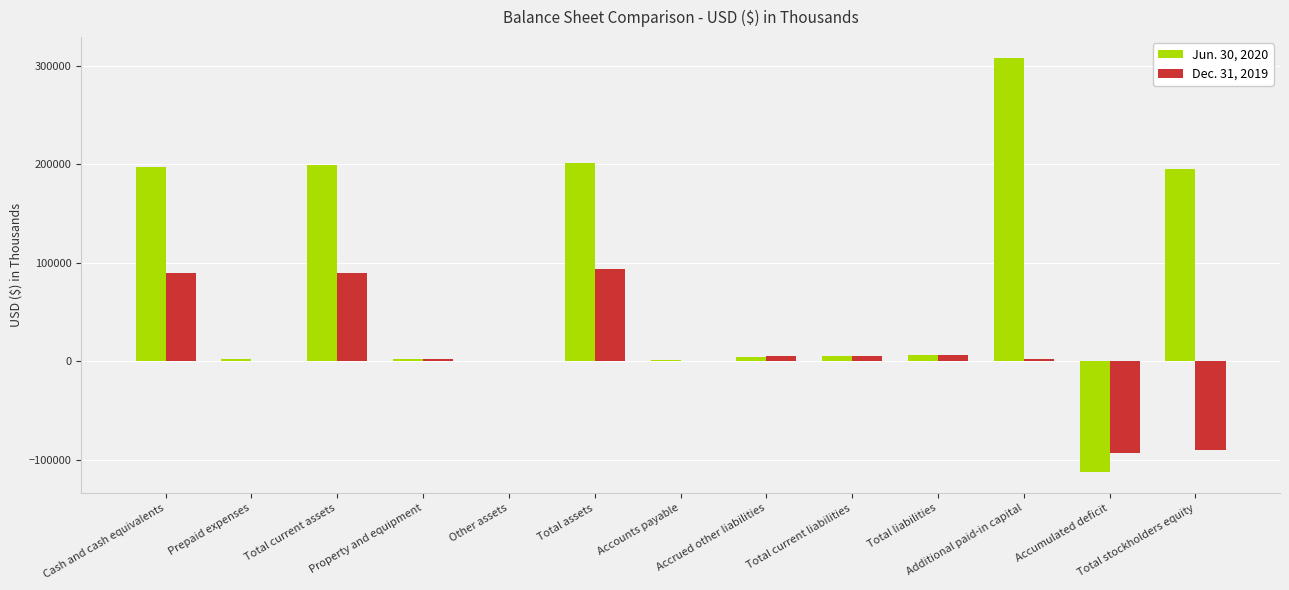

What is the maximum value shown in the chart?

307830